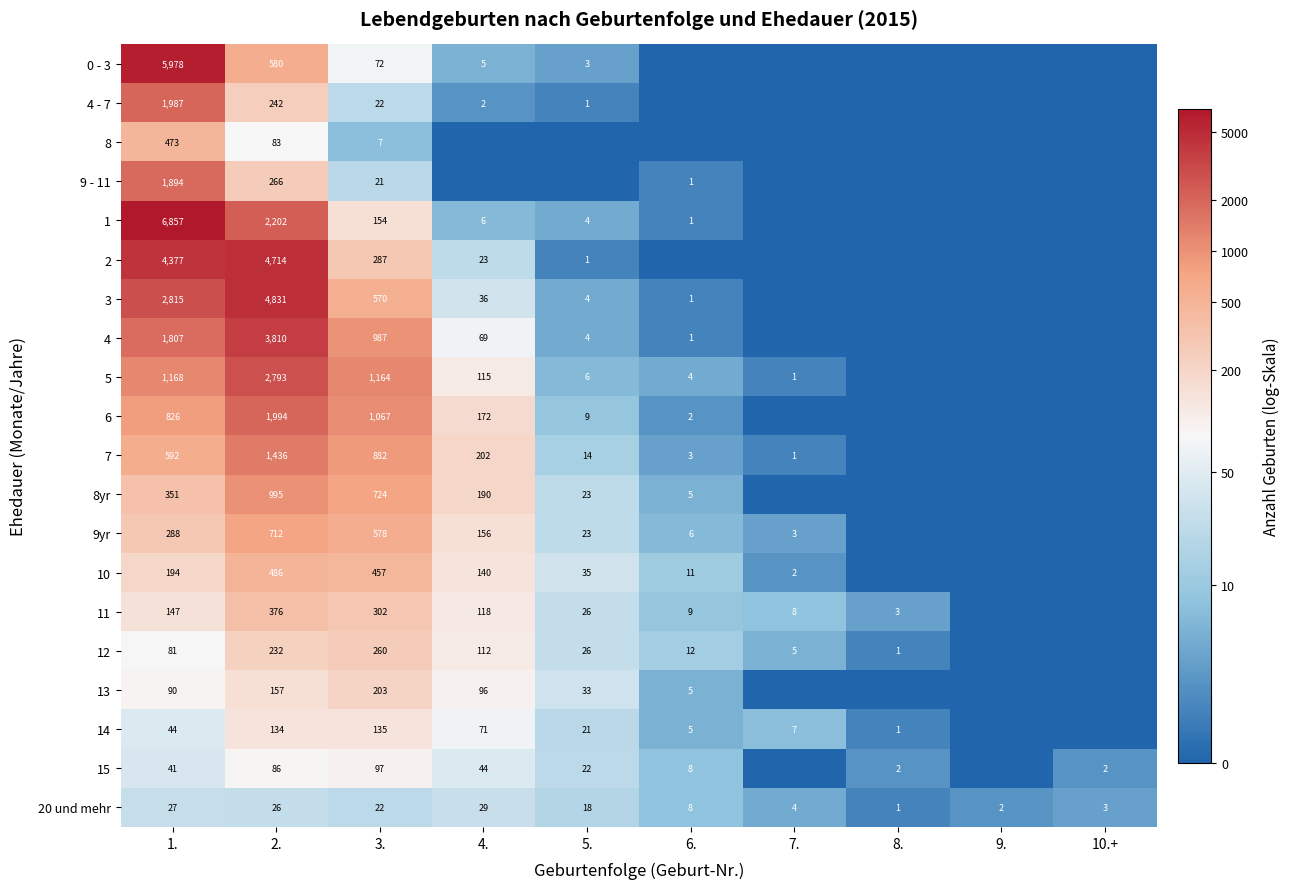

Is the value of 8yr at 4. greater than the value of 5 at 4.?

Yes